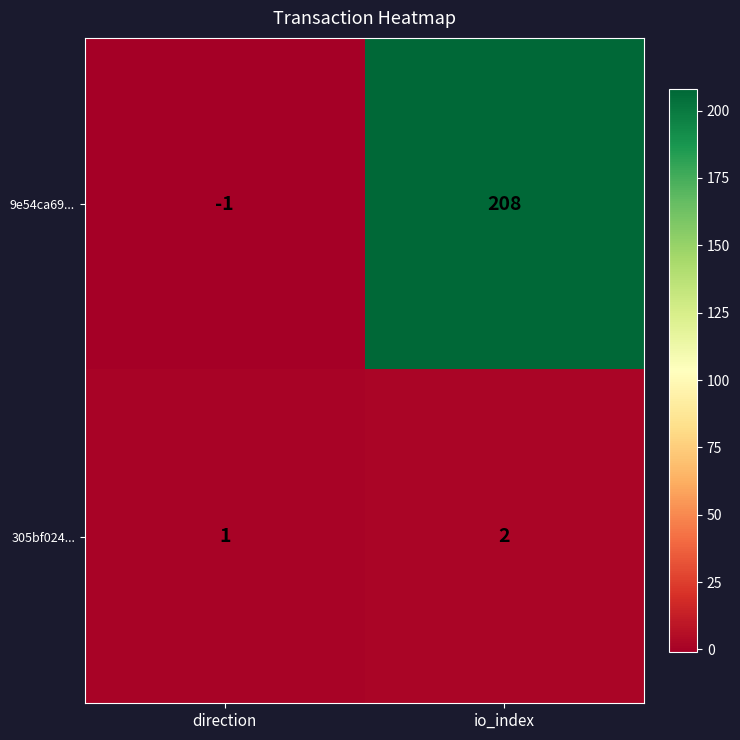

Which series has the widest spread of values?

9e54ca69...